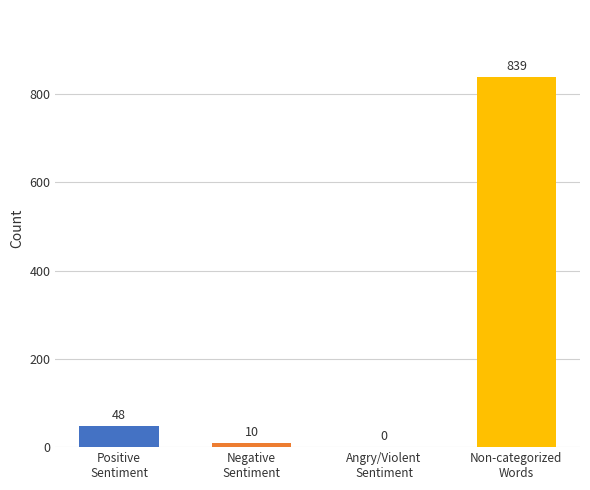

The value at Words in Sentiment List#1: Positive is 63. True or false?

False